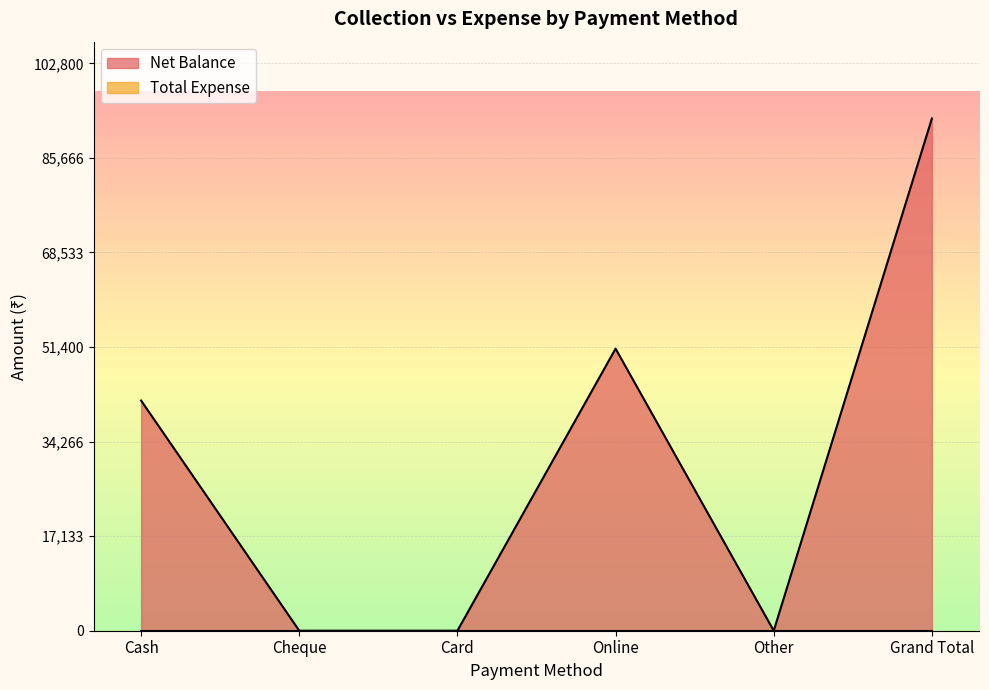

Rank the categories by value from highest to lowest.

Grand Total, Online, Cash, Cheque, Card, Other